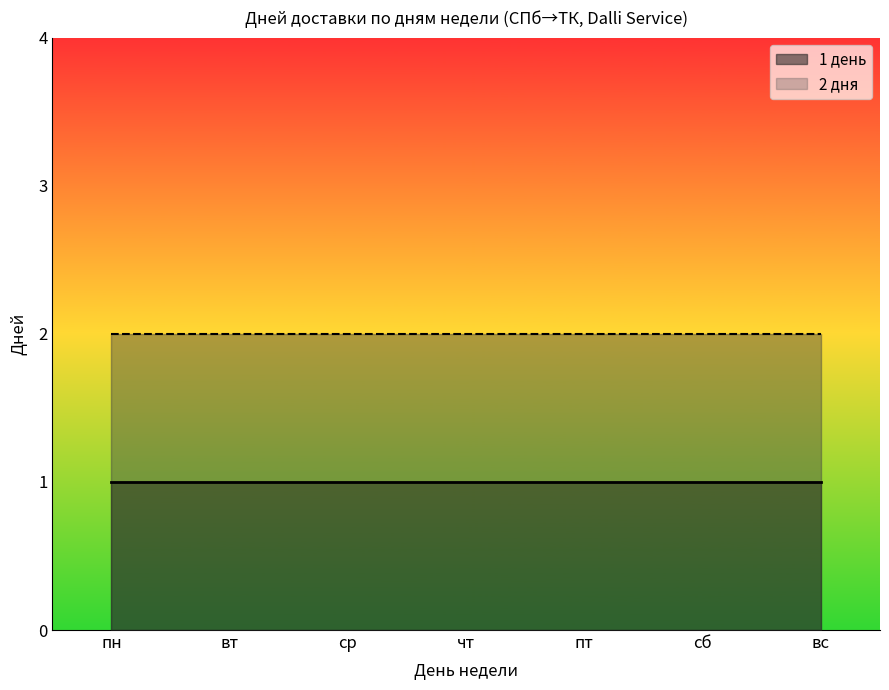

What is the sum of the 2 дня values at пн and сб?

4